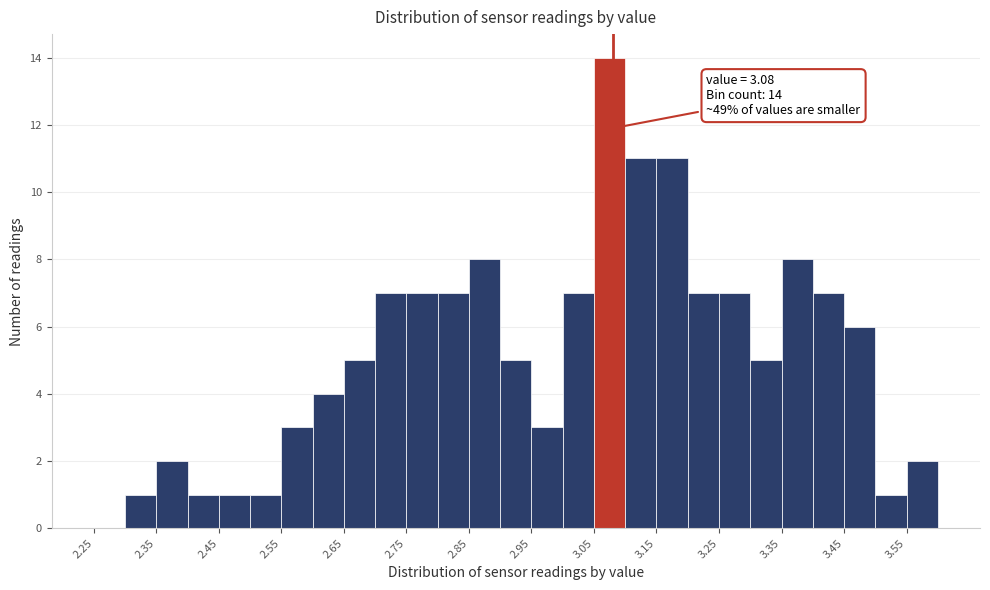

Which range on the x-axis has the tallest bar?

3.05 to 3.10